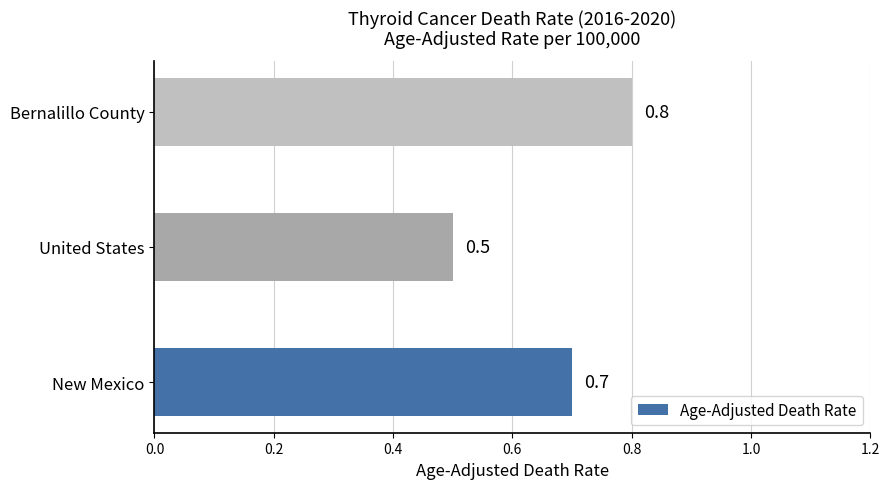

Reading bottom to top, what are all the values shown in this chart?

New Mexico=0.7	United States=0.5	Bernalillo County=0.8